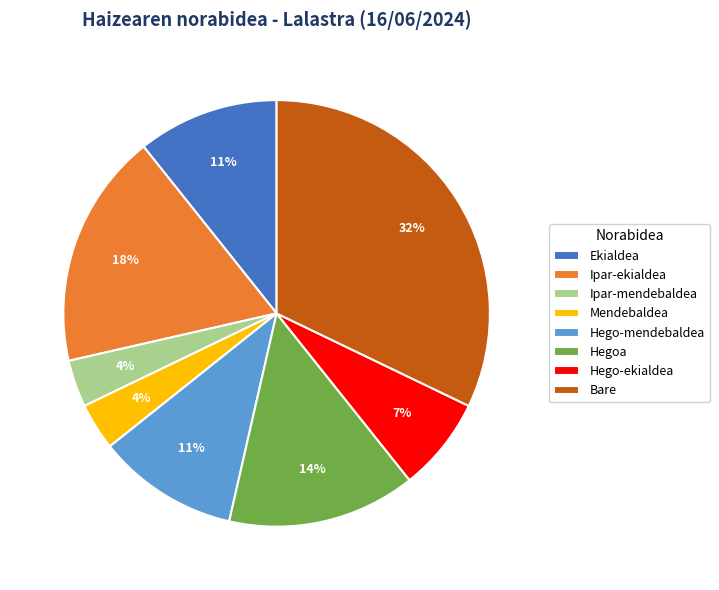

To the nearest percent, what is the average slice percentage?

12%